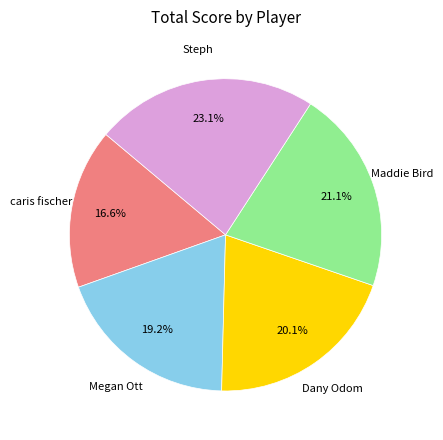

Is there a majority slice in this chart?

No